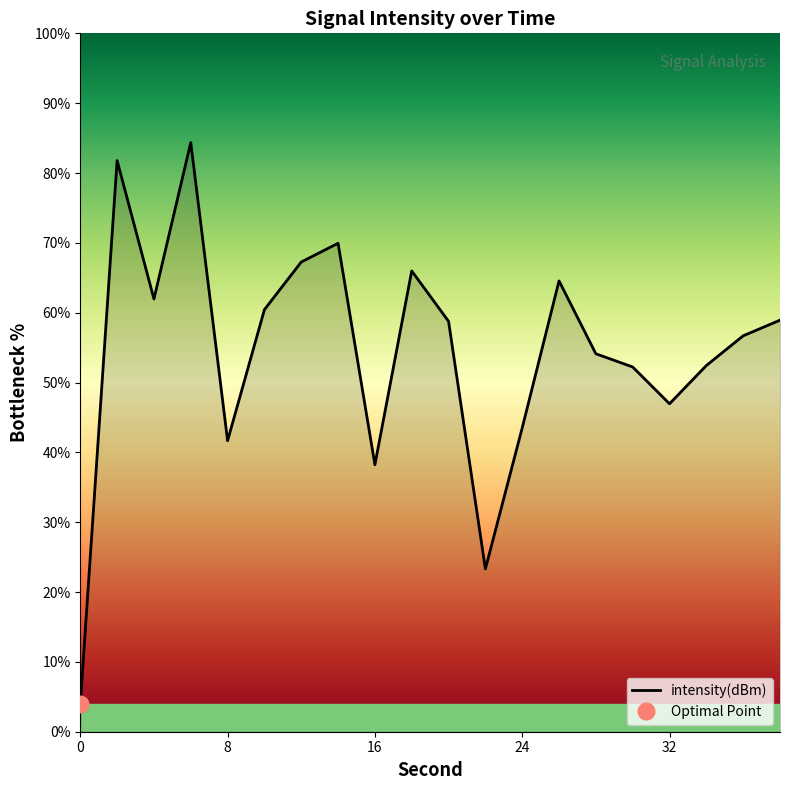

What is the difference between the values at 16 and 2?

43.6